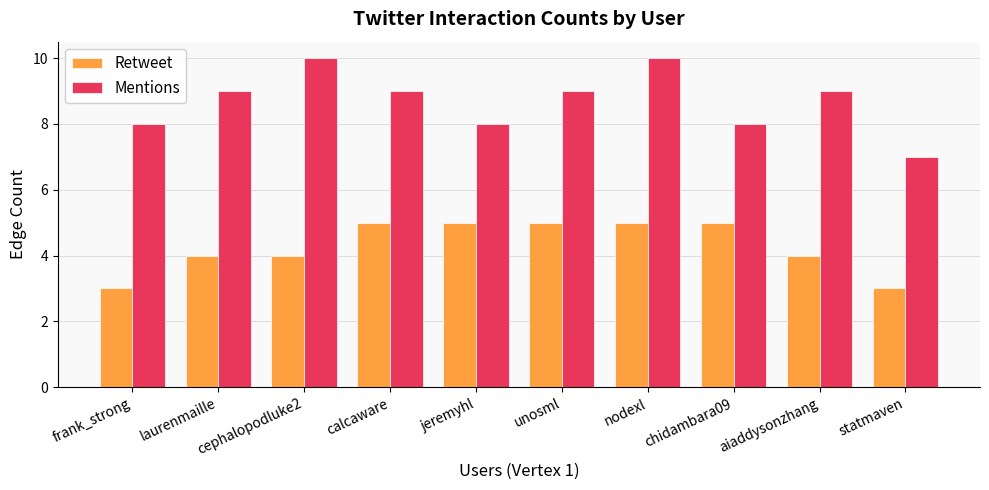

Read the Mentions value at unosml.

9